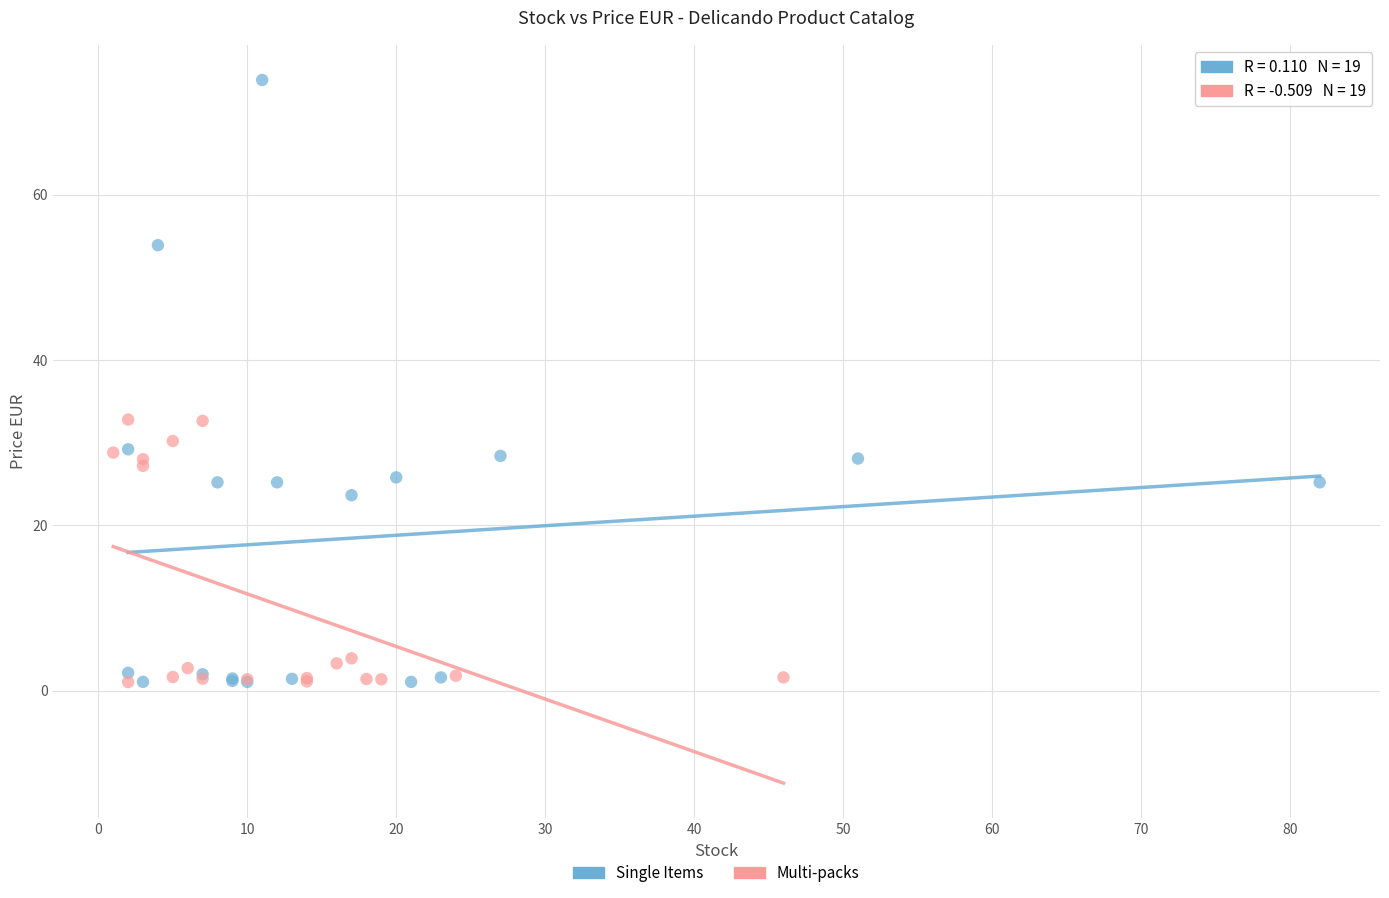

Which series has the widest spread of Y values?

Single Items